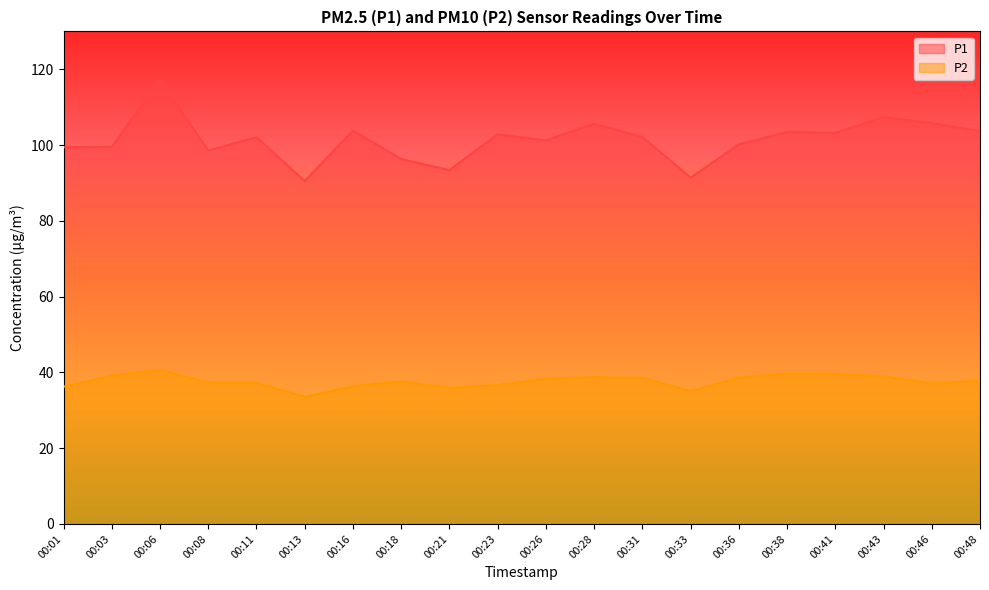

True or false: P2 and P1 cross at least once.

False